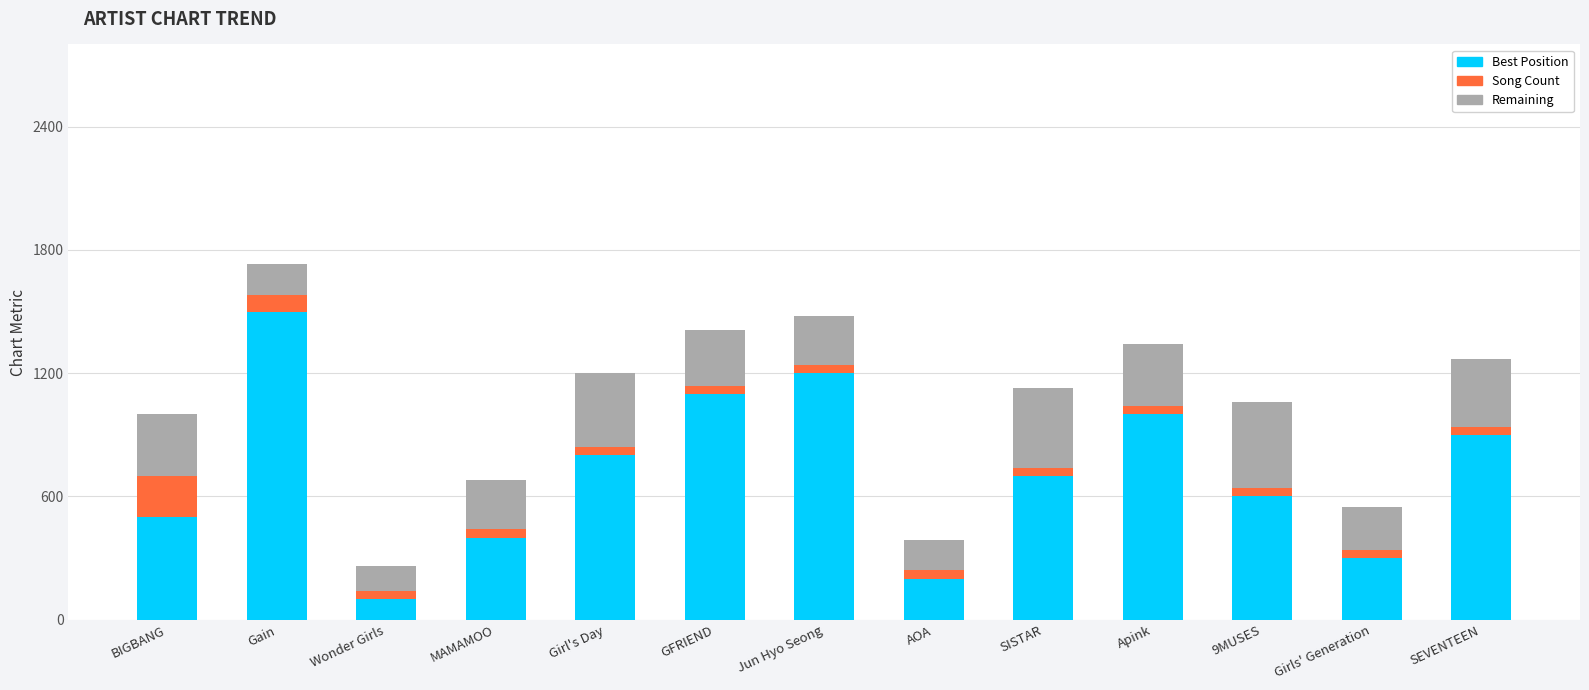

At which category is the sum across all series the highest?

Gain